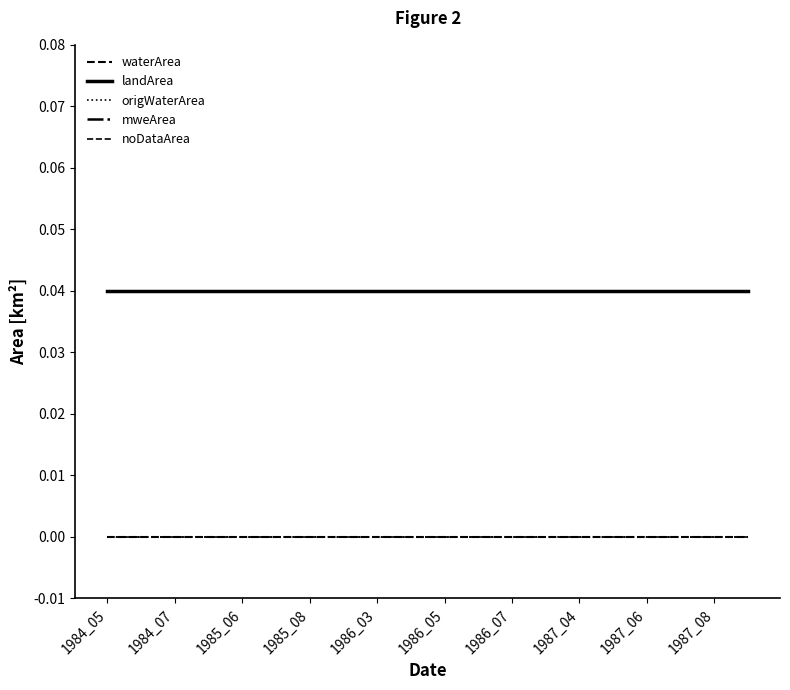

Is this an area chart (filled region under the line)?

No